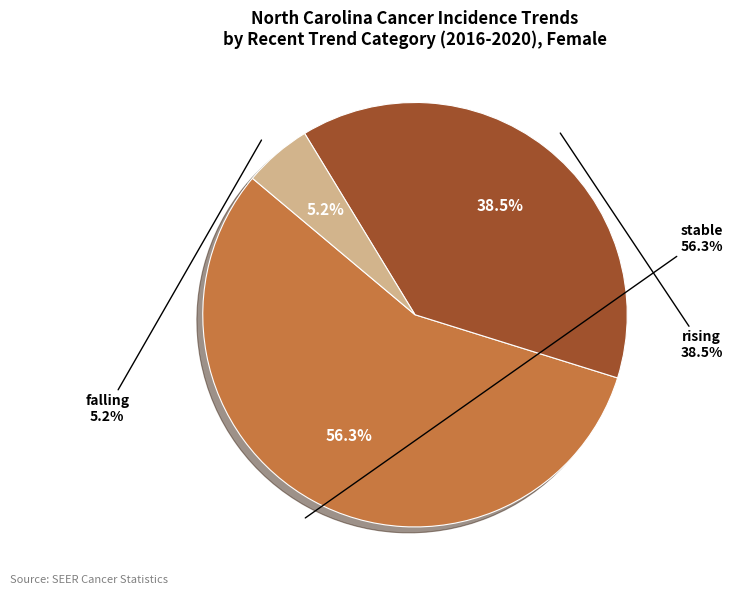

Rank the categories by value from lowest to highest.

falling, rising, stable